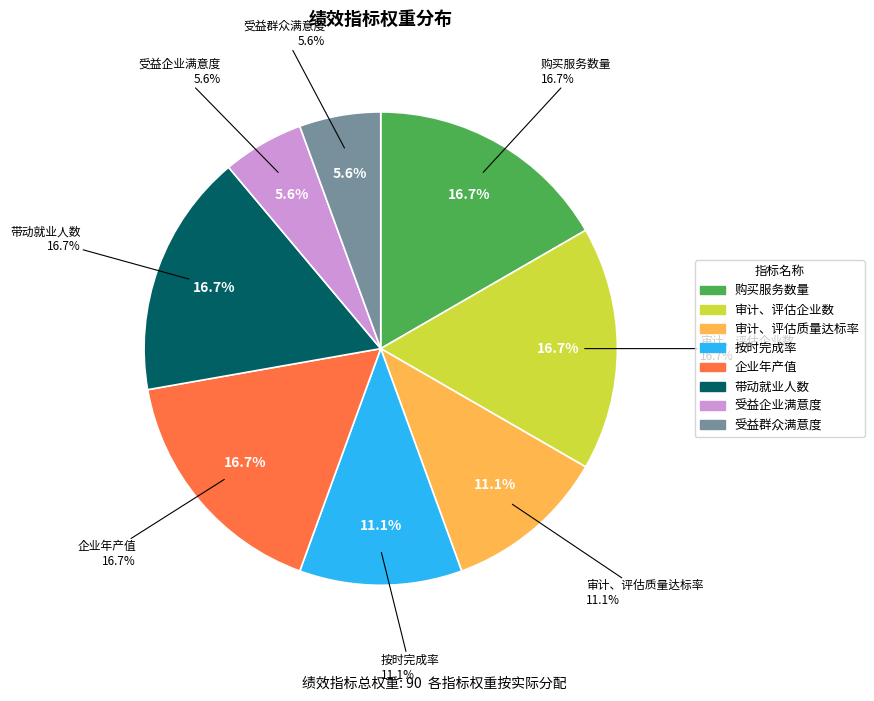

What is the change in value from 购买服务数量 to 受益企业满意度?

-10